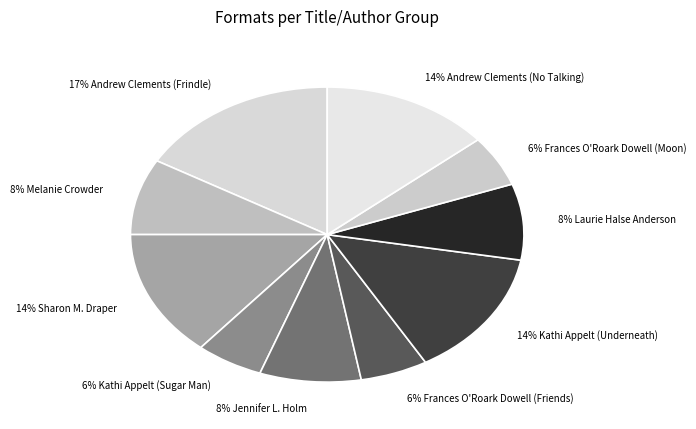

To the nearest percent, what is the difference between the 6% Kathi Appelt (Sugar Man) and 17% Andrew Clements (Frindle) slice percentages?

11%